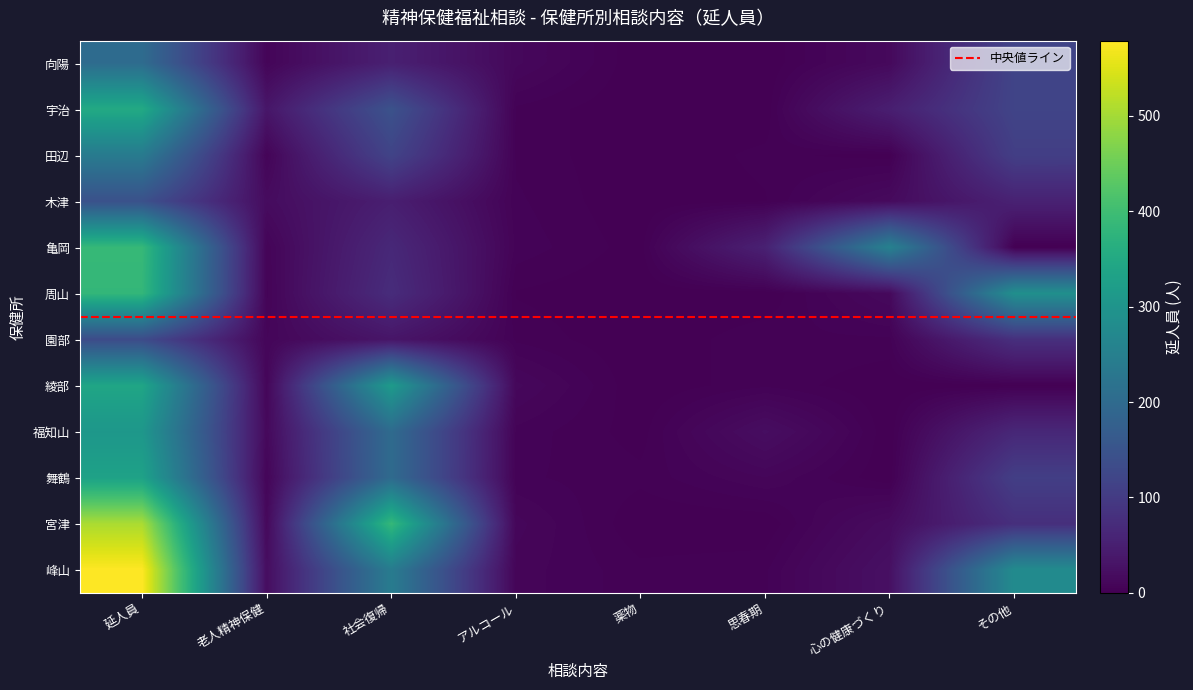

True or false: 田辺 has a value of 4 at アルコール.

True